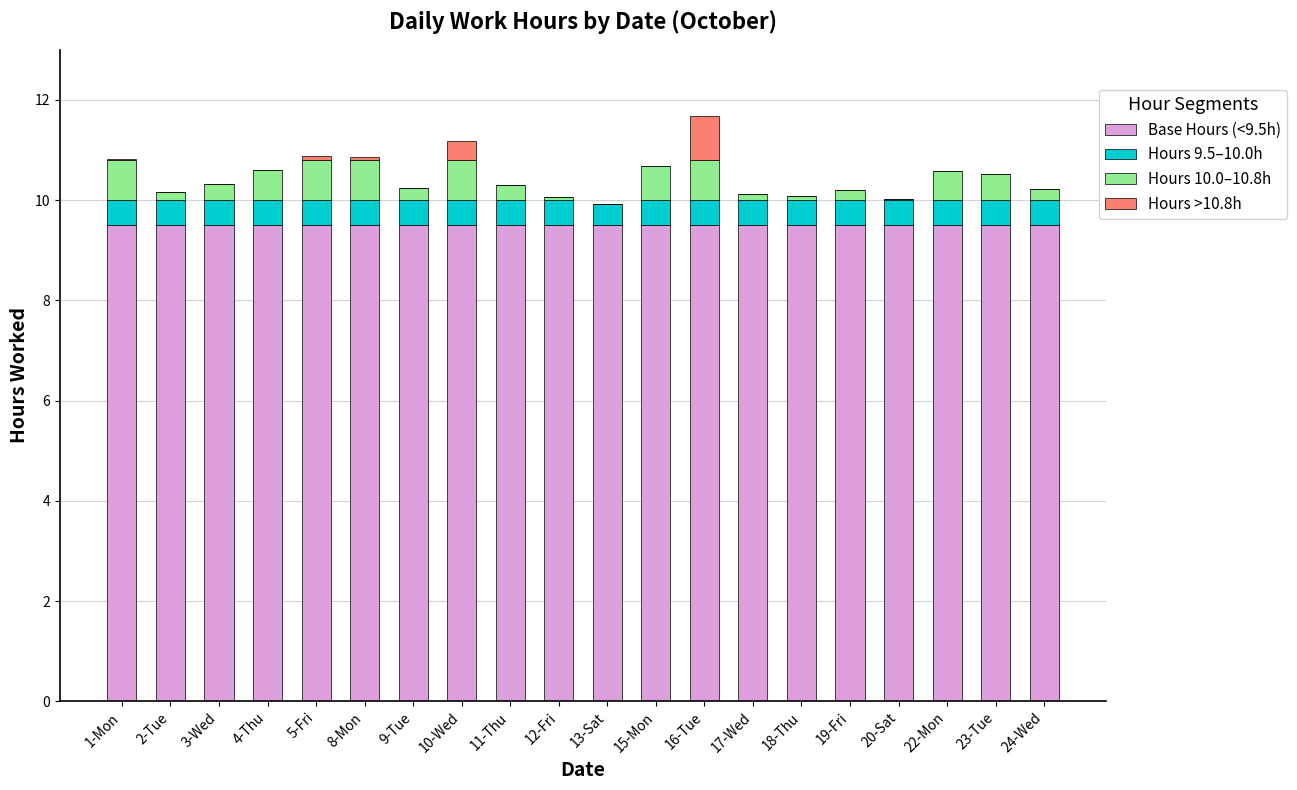

What is the highest value of the Base Hours (<9.5h) series?

9.5